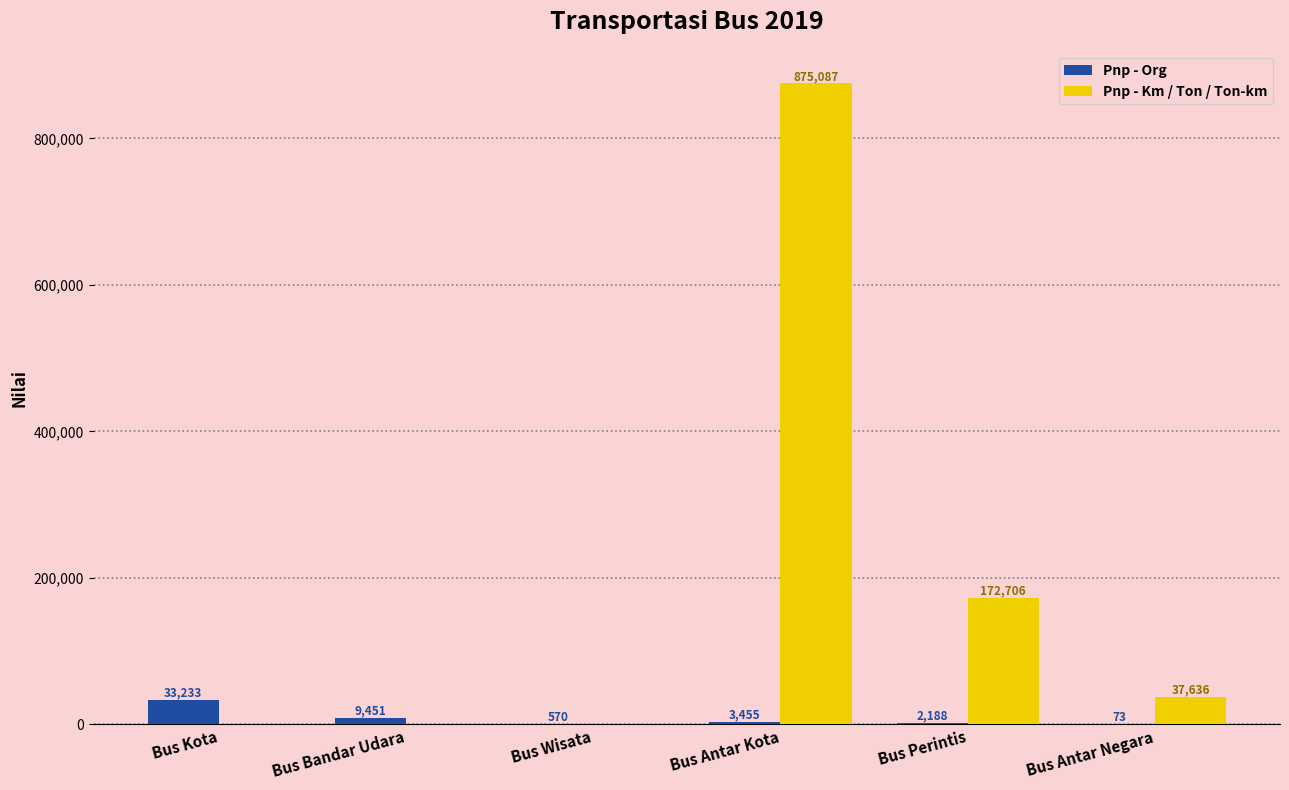

What is the difference between the Pnp - Org values at Bus Wisata and Bus Antar Kota?

2885